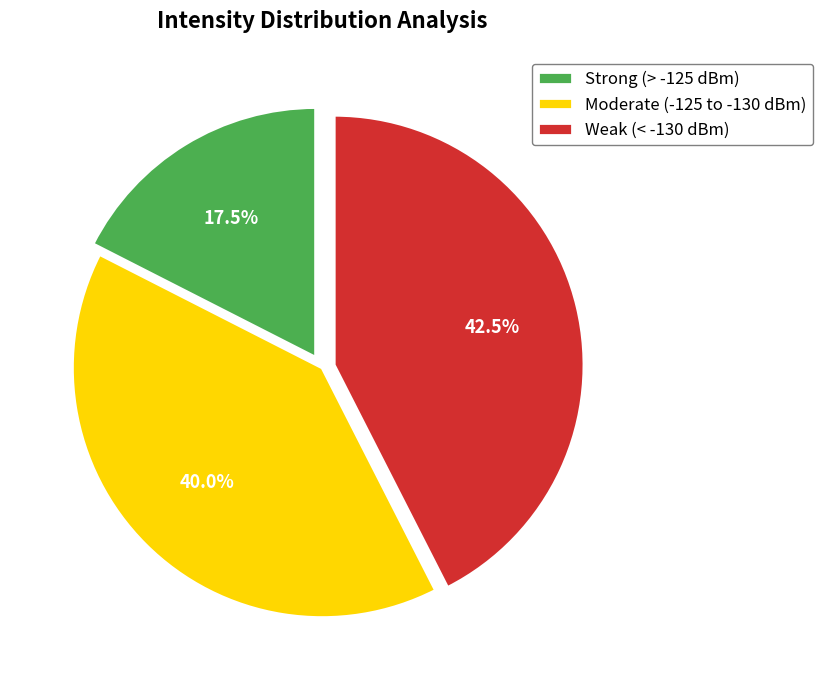

Does any single category account for the majority?

No